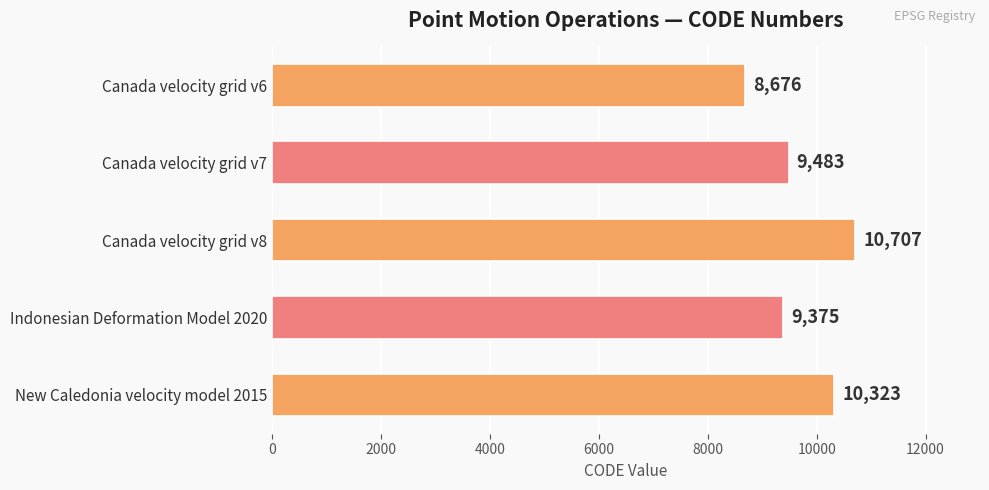

What is the label of the 3rd bar from the top?

Canada velocity grid v8